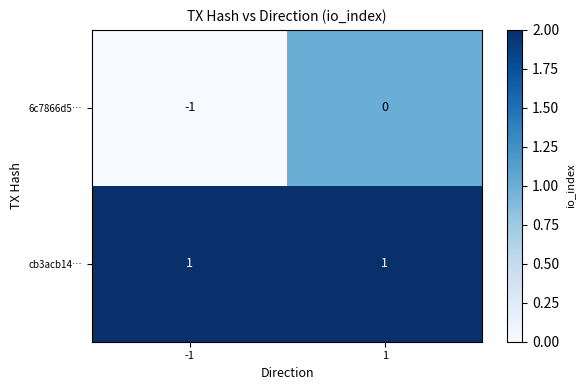

True or false: cb3acb14… has a value of 1 at 1.

True